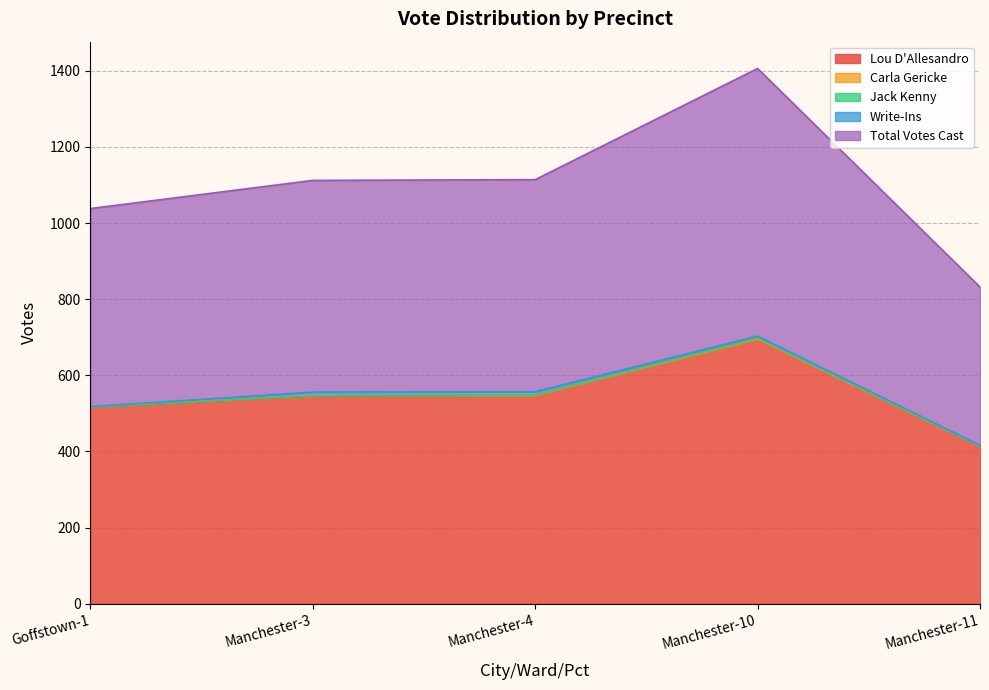

Does the chart have visible grid lines?

Yes